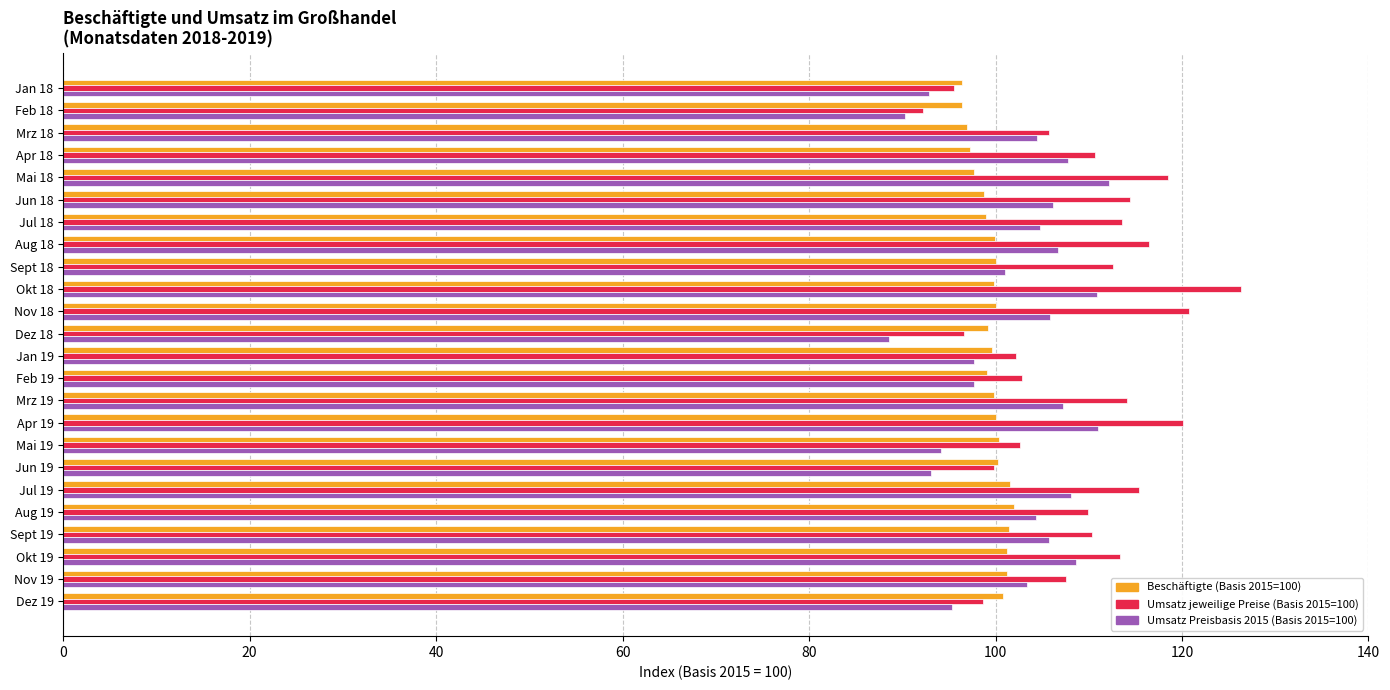

Which series has the widest spread of values?

Umsatz jeweilige Preise (Basis 2015=100)